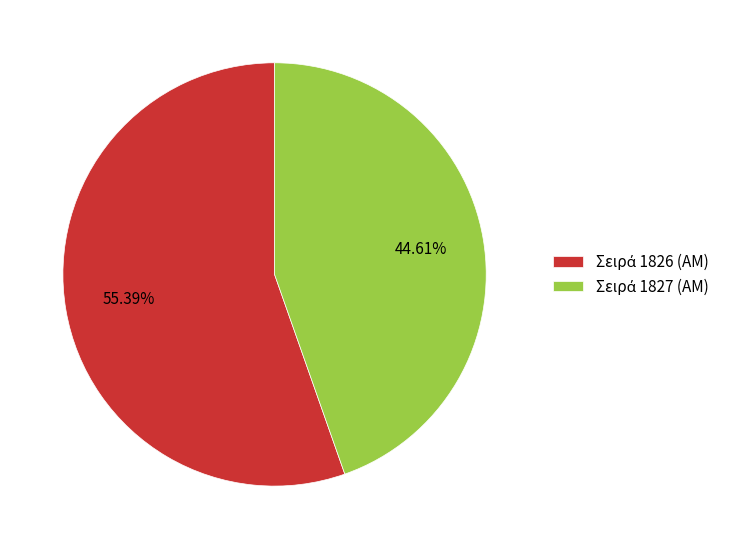

Is there a majority slice in this chart?

Yes